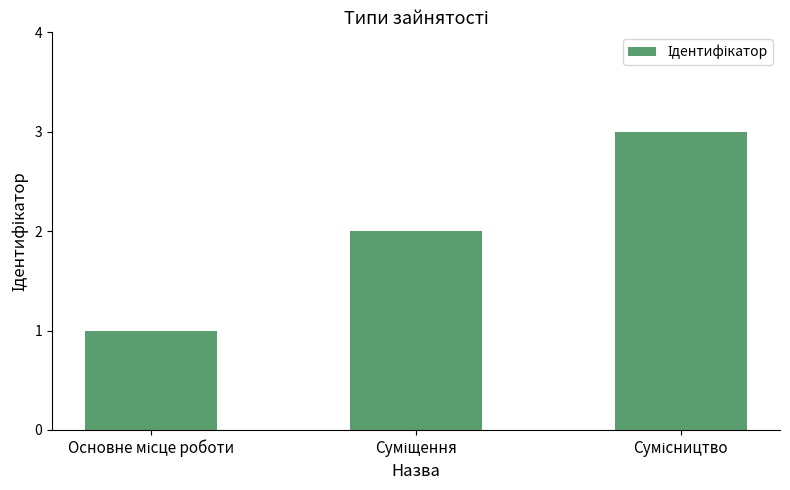

Are the bars grouped side by side (vs. stacked)?

No